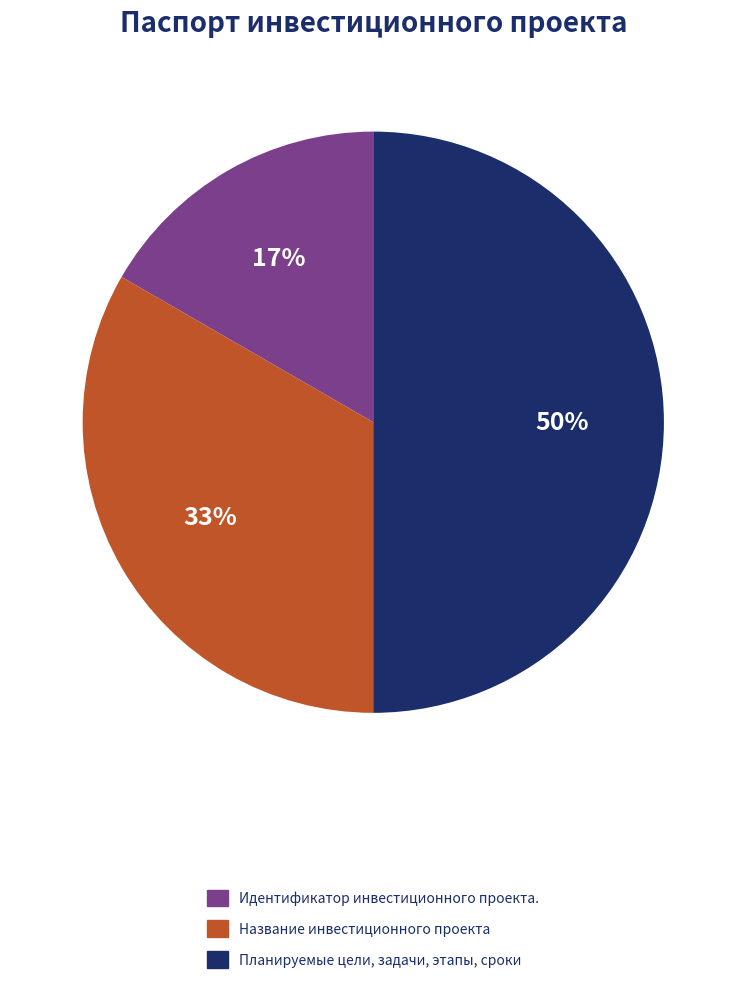

To the nearest percent, what is the difference between the largest and smallest slice percentages?

33%